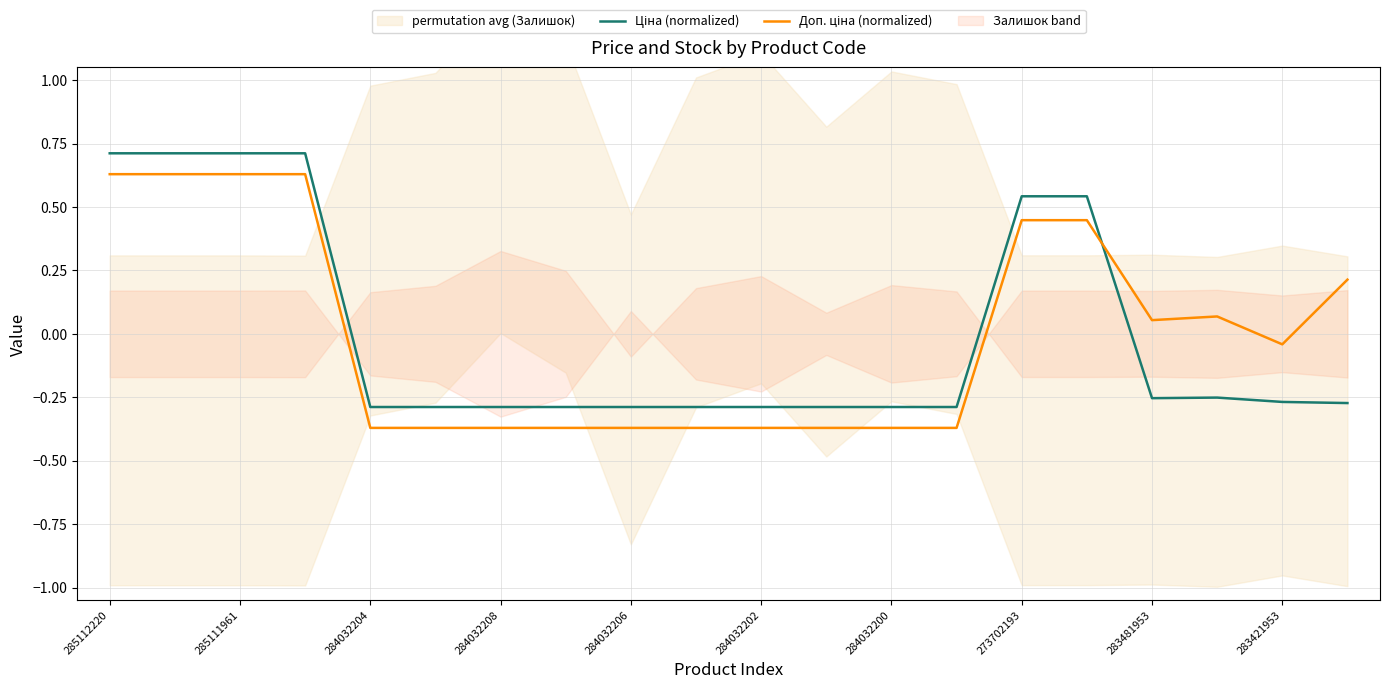

Where does the Ціна (normalized) series first go above 0?

285112220